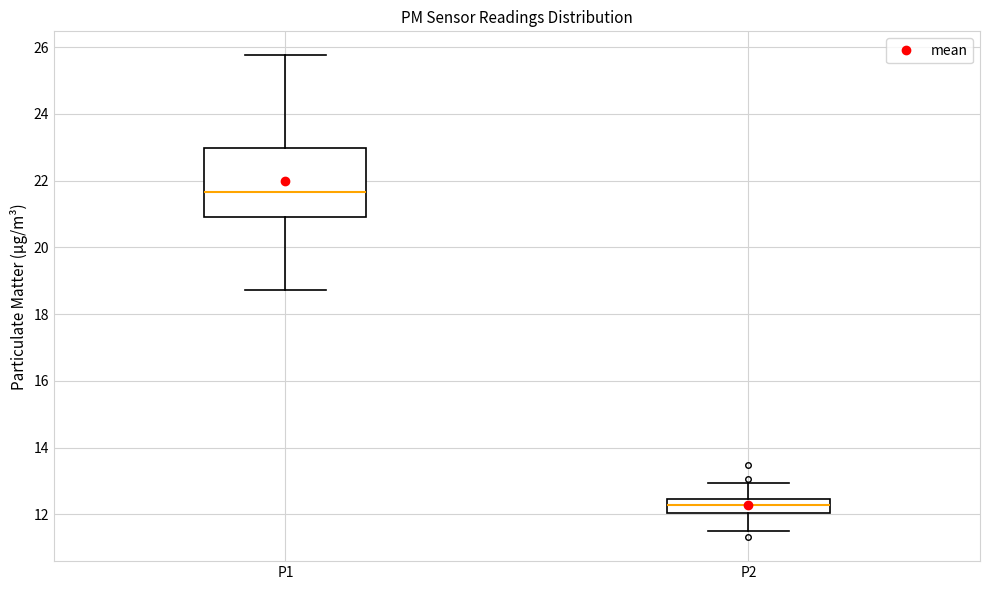

Where is the upper edge of the box for P1 on the y-axis? The values are not printed on the chart, so give them approximately, as read against the axis.

23.0